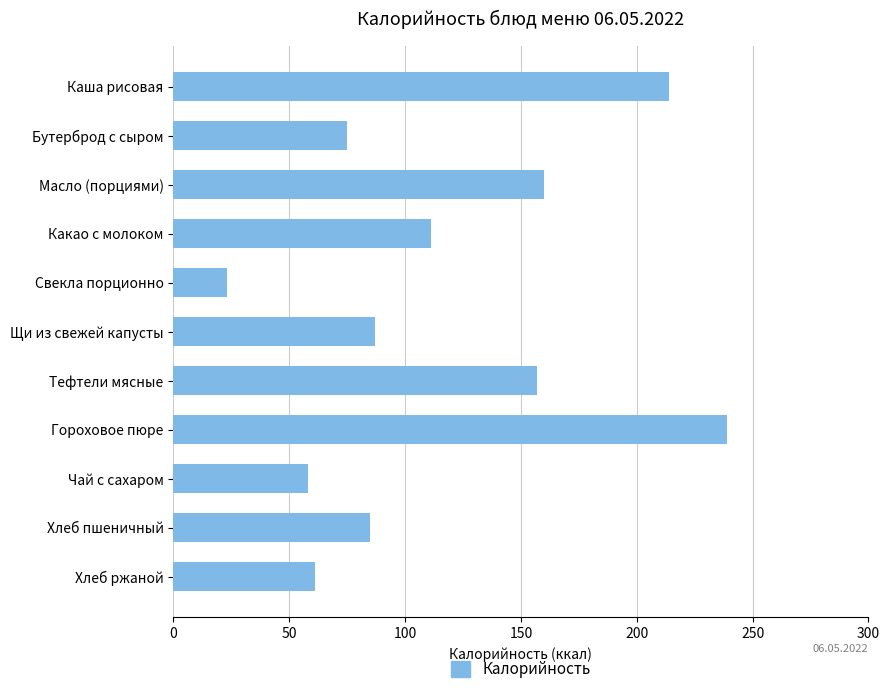

True or false: the data shows 58 at Чай с сахаром.

True